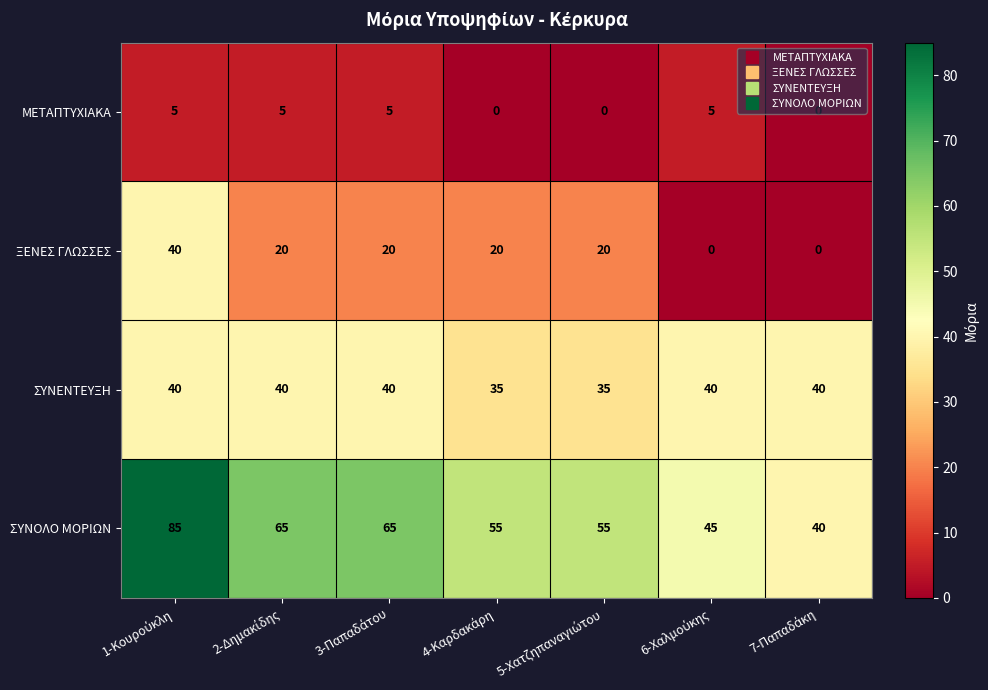

Count the ΣΥΝΕΝΤΕΥΞΗ values in the range 35 to 40.

7